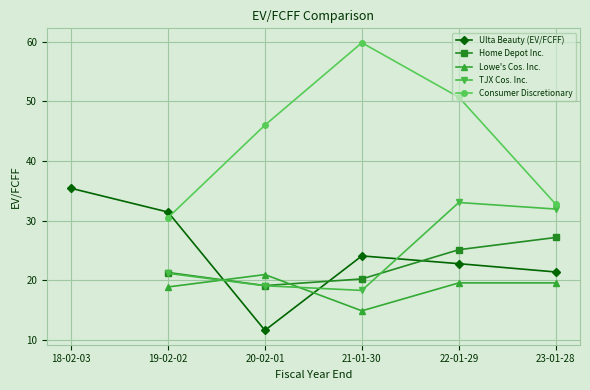

How many data points in Ulta Beauty (EV/FCFF) are less than 24?

3